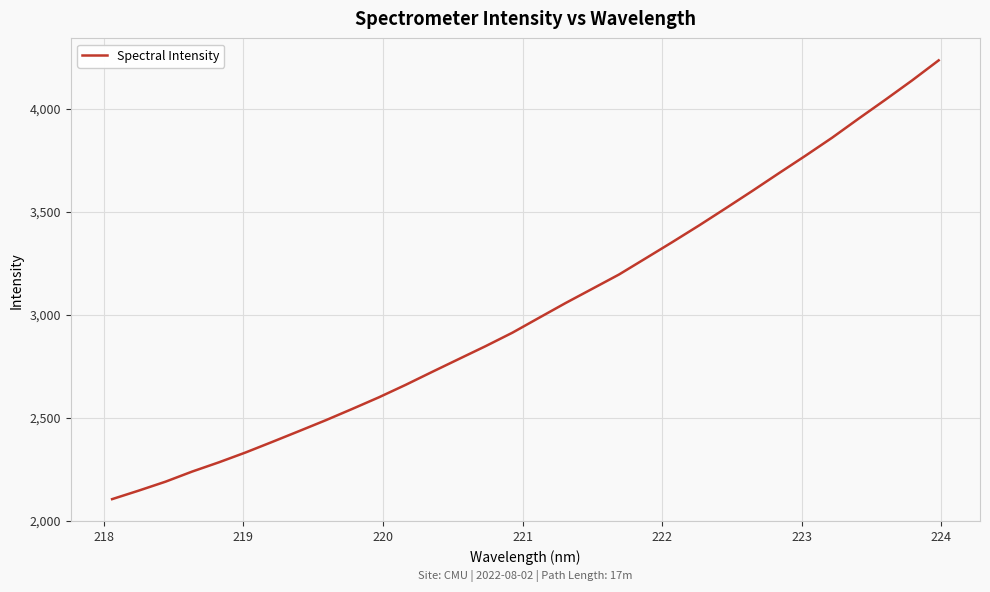

What is the difference between the maximum and minimum values?

2129.7